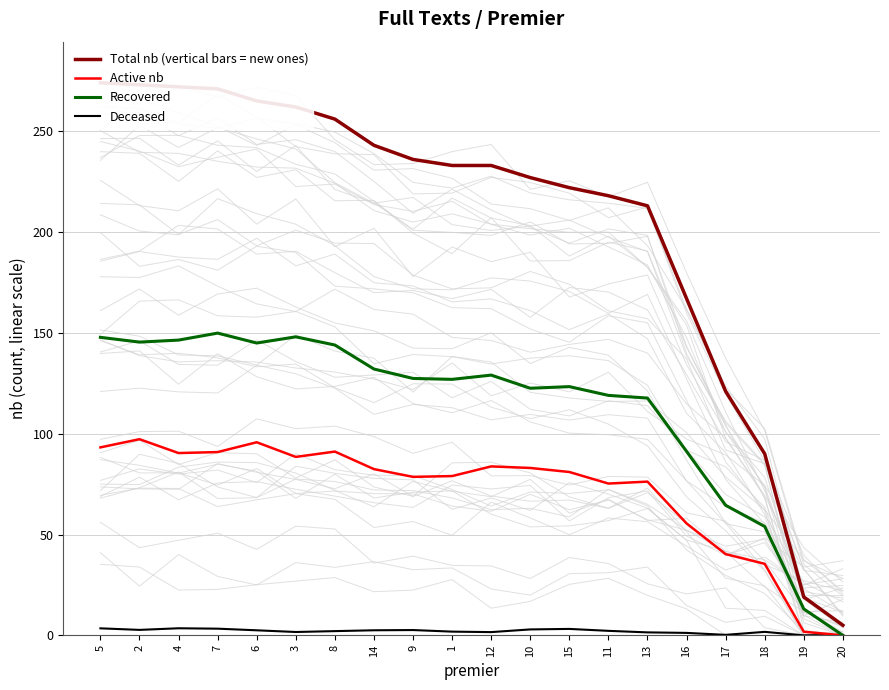

At which category does Recovered reach its first local valley?

2